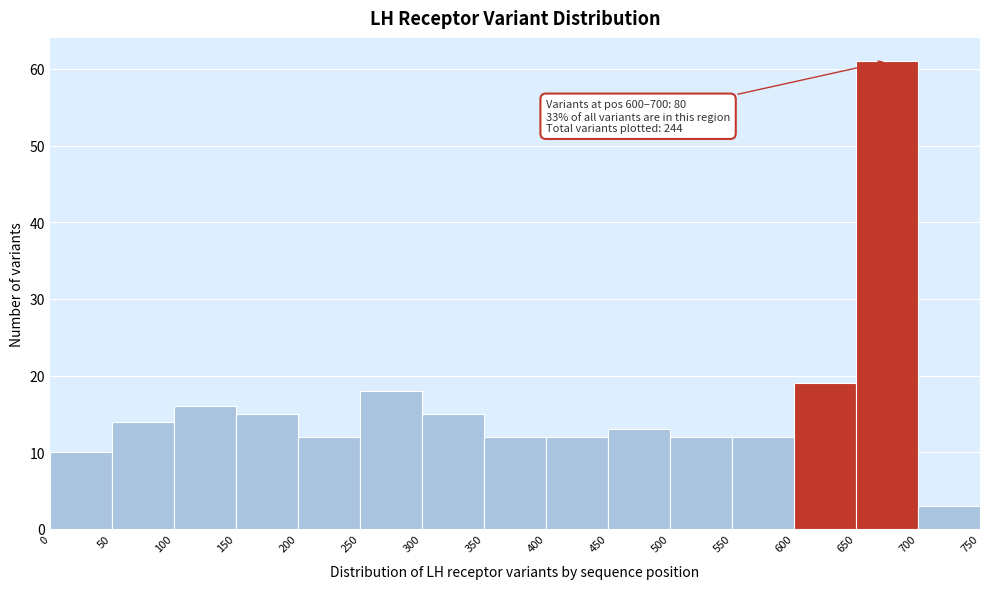

Which range on the x-axis has the tallest bar?

650 to 700